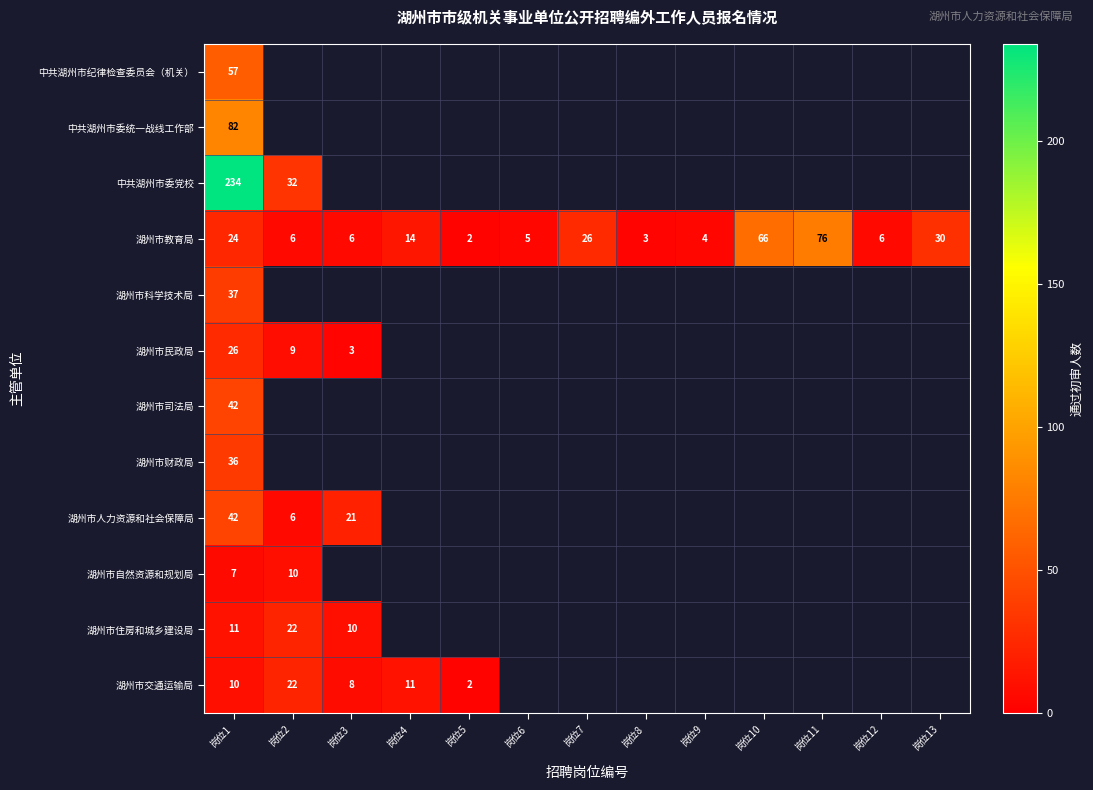

Which series has the largest range (max minus min)?

中共湖州市委党校